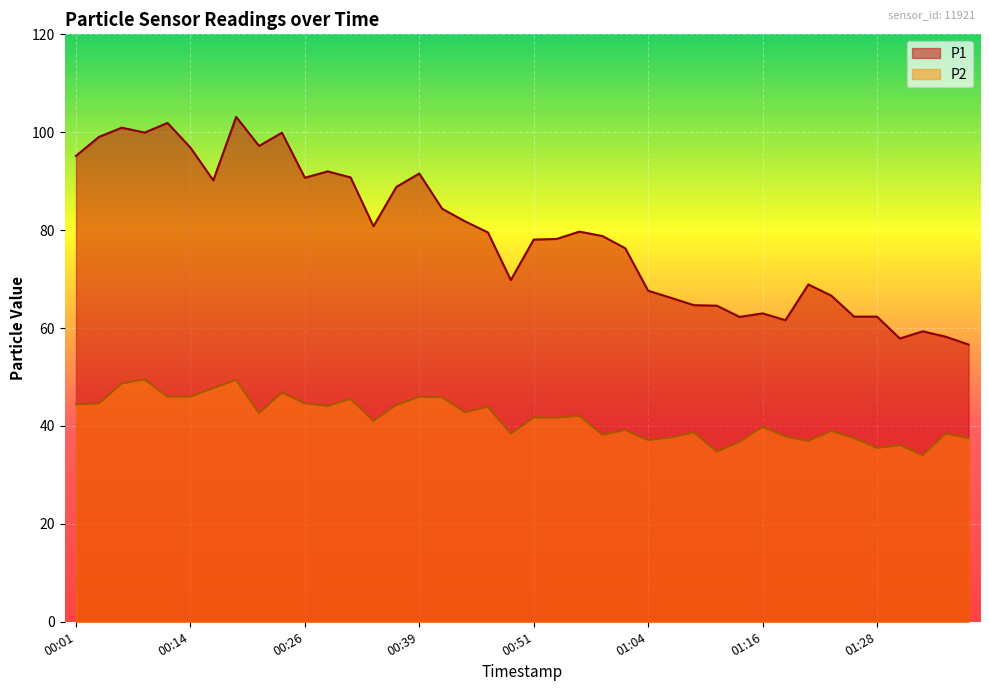

How many distinct data groups are displayed?

2